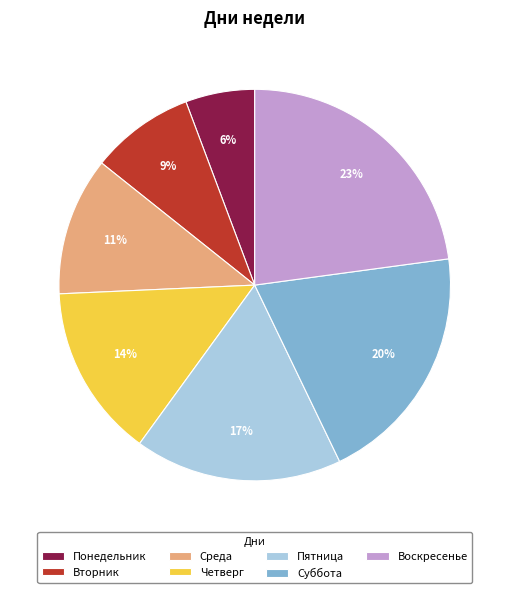

Count the number of slices in the pie.

7